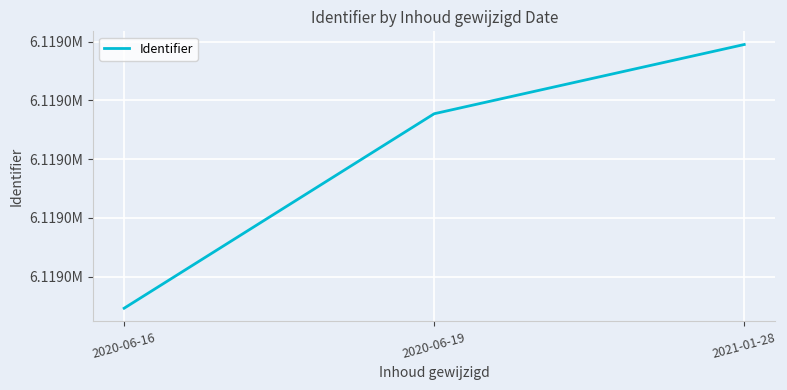

Does the chart have visible grid lines?

Yes